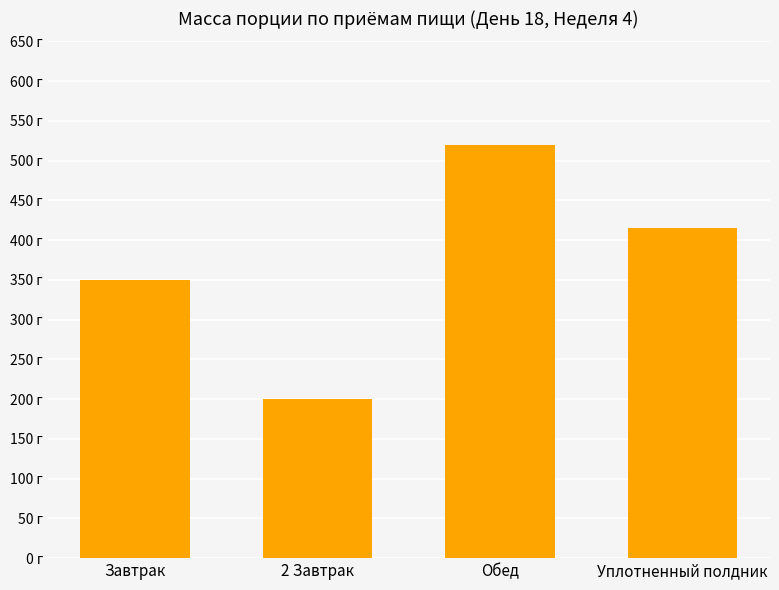

Does the chart contain any negative values?

No